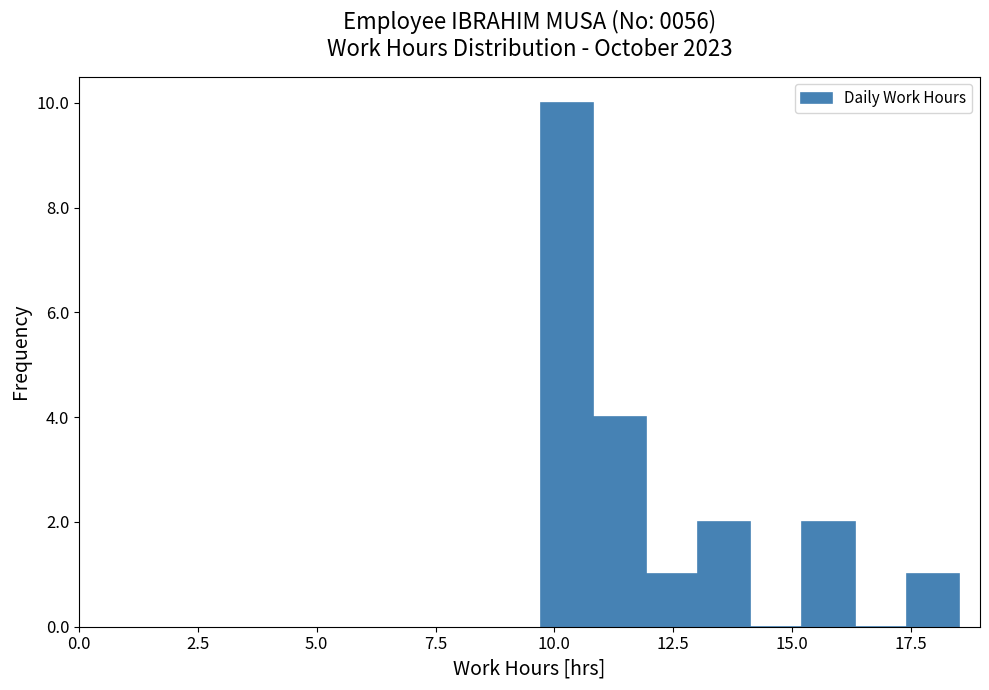

Read against the x-axis, roughly where is the centre of the tallest bar?

10.5